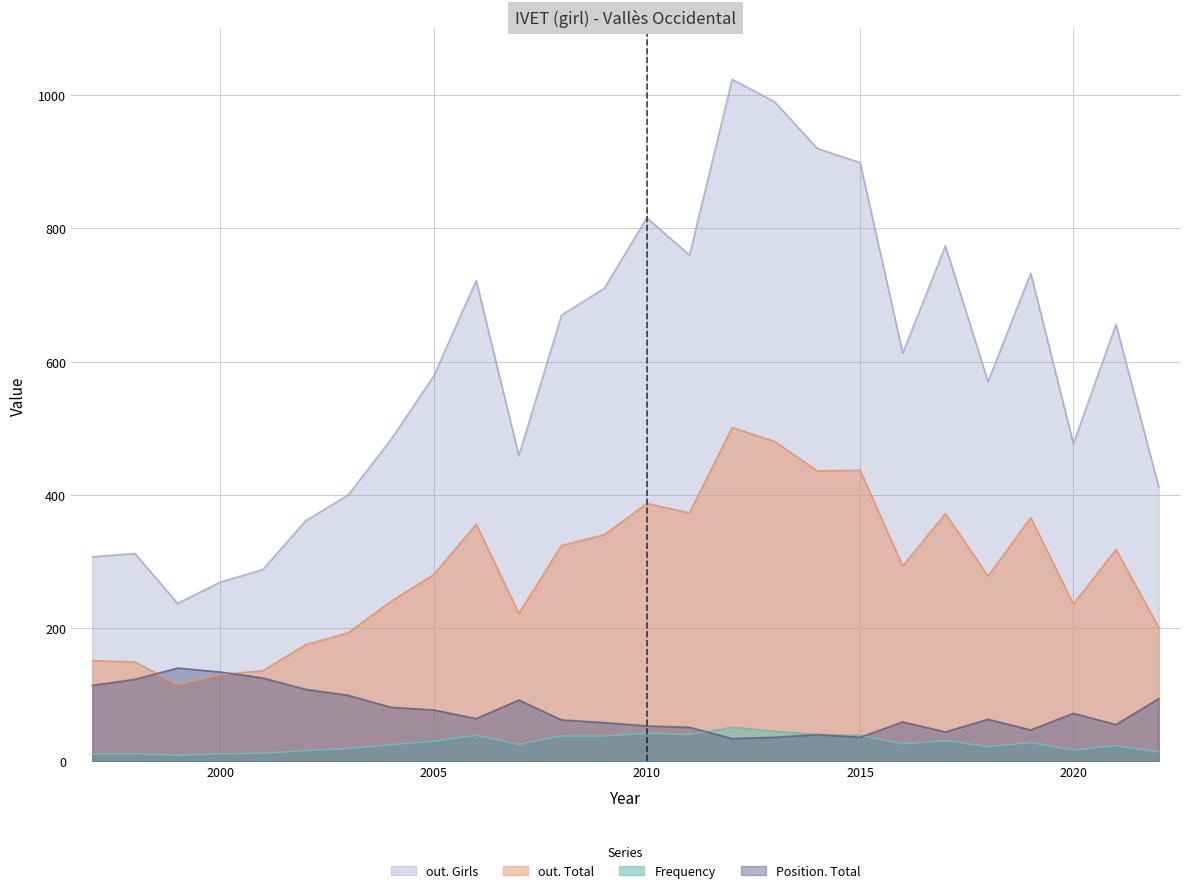

What is the minimum value for Frequency?

9